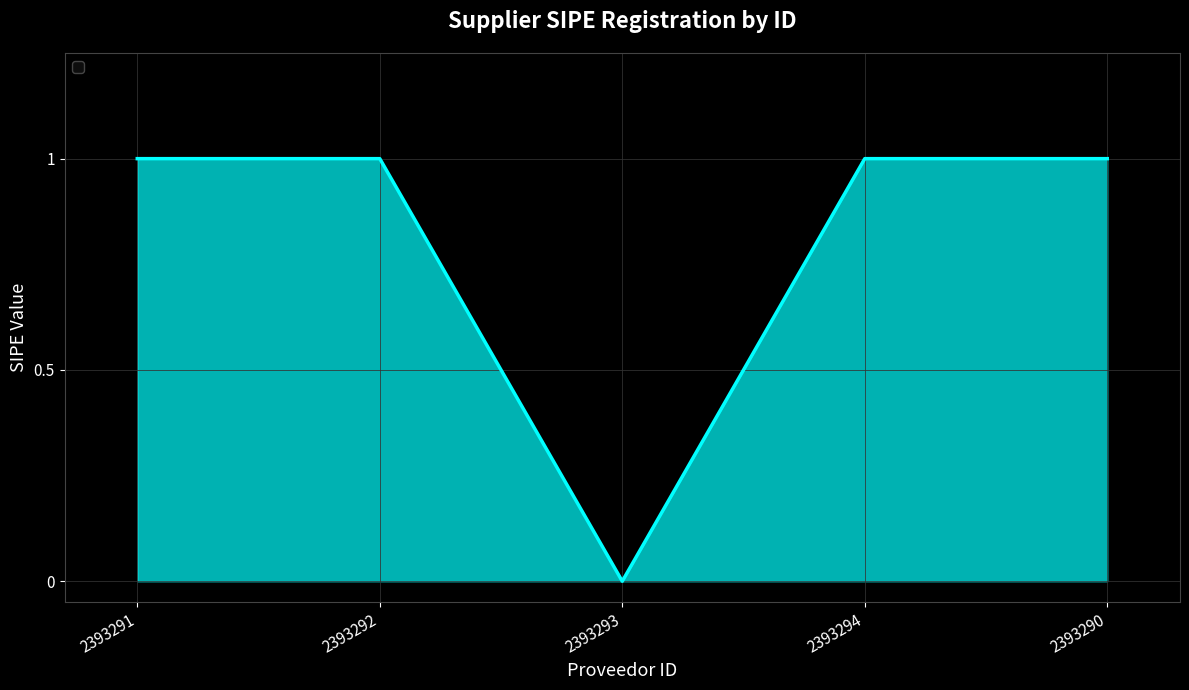

How many lines are shown in the chart?

1